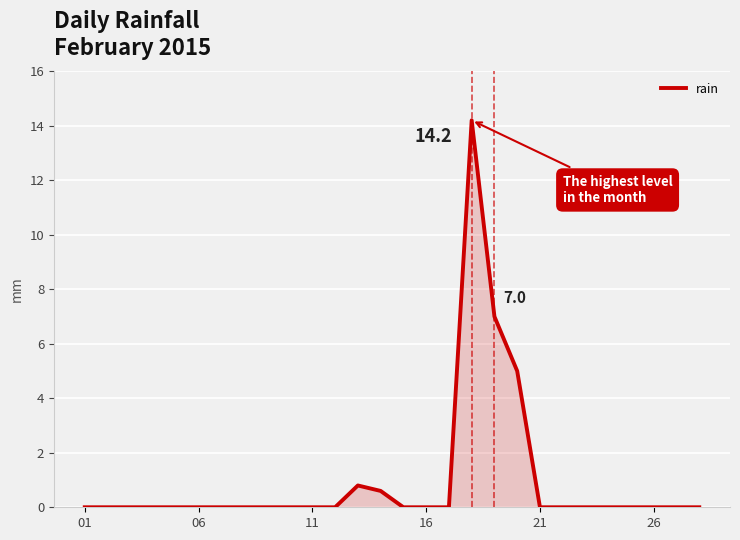

What is the difference between the maximum and minimum values?

14.2